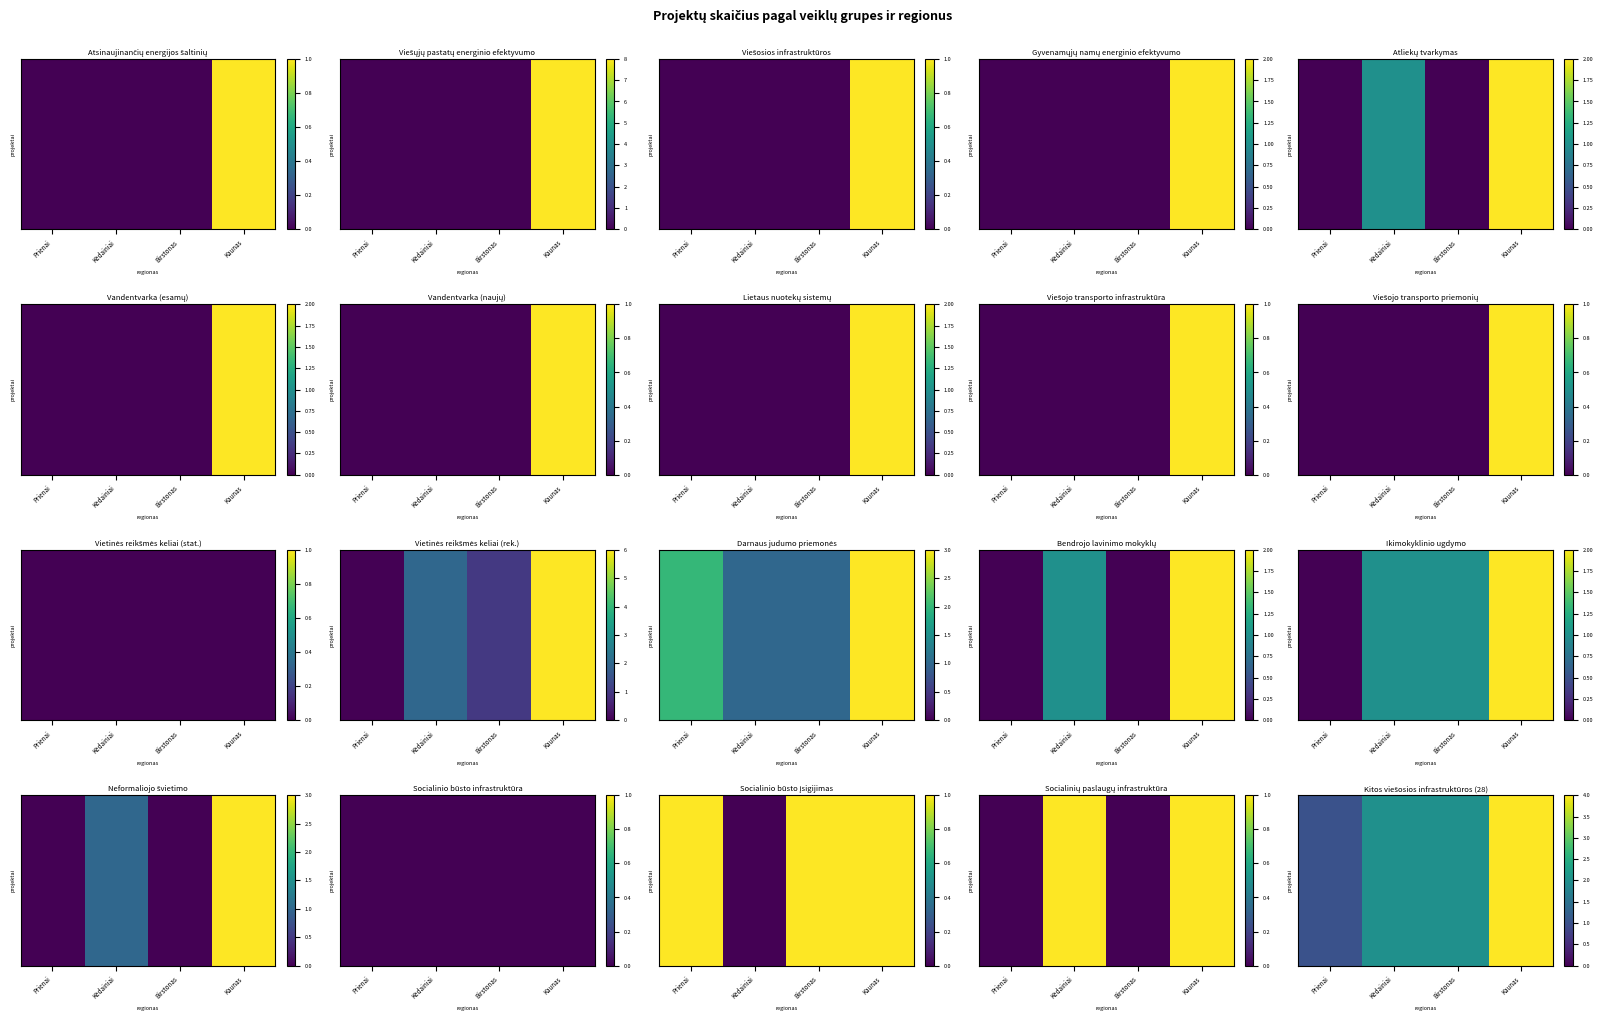

Reading left to right, list all the values displayed in this chart.

1	2	2	4